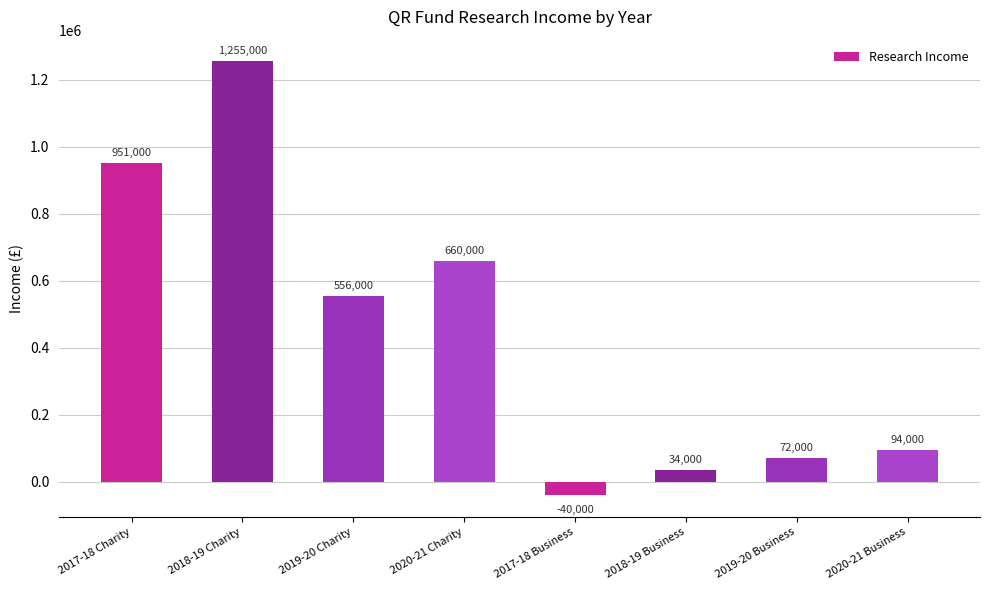

Reading left to right, extract all data points from this chart.

2017-18 Charity=951000	2018-19 Charity=1255000	2019-20 Charity=556000	2020-21 Charity=660000	2017-18 Business=-40000	2018-19 Business=34000	2019-20 Business=72000	2020-21 Business=94000